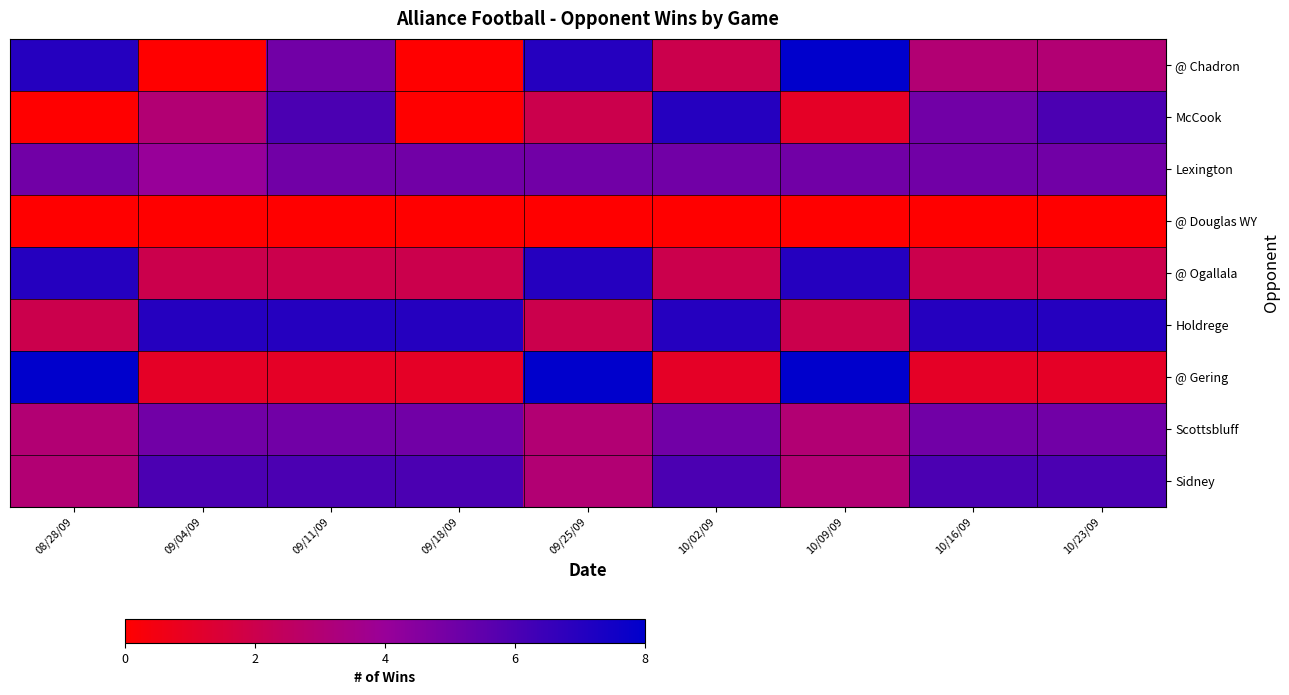

Reading left to right, list all the values displayed in this chart.

@ Chadron: 08/28/09=7	09/04/09=0	09/11/09=5	09/18/09=0	09/25/09=7	10/02/09=2	10/09/09=8	10/16/09=3	10/23/09=3
McCook: 08/28/09=0	09/04/09=3	09/11/09=6	09/18/09=0	09/25/09=2	10/02/09=7	10/09/09=1	10/16/09=5	10/23/09=6
Lexington: 08/28/09=5	09/04/09=4	09/11/09=5	09/18/09=5	09/25/09=5	10/02/09=5	10/09/09=5	10/16/09=5	10/23/09=5
@ Douglas WY: 08/28/09=0	09/04/09=0	09/11/09=0	09/18/09=0	09/25/09=0	10/02/09=0	10/09/09=0	10/16/09=0	10/23/09=0
@ Ogallala: 08/28/09=7	09/04/09=2	09/11/09=2	09/18/09=2	09/25/09=7	10/02/09=2	10/09/09=7	10/16/09=2	10/23/09=2
Holdrege: 08/28/09=2	09/04/09=7	09/11/09=7	09/18/09=7	09/25/09=2	10/02/09=7	10/09/09=2	10/16/09=7	10/23/09=7
@ Gering: 08/28/09=8	09/04/09=1	09/11/09=1	09/18/09=1	09/25/09=8	10/02/09=1	10/09/09=8	10/16/09=1	10/23/09=1
Scottsbluff: 08/28/09=3	09/04/09=5	09/11/09=5	09/18/09=5	09/25/09=3	10/02/09=5	10/09/09=3	10/16/09=5	10/23/09=5
Sidney: 08/28/09=3	09/04/09=6	09/11/09=6	09/18/09=6	09/25/09=3	10/02/09=6	10/09/09=3	10/16/09=6	10/23/09=6